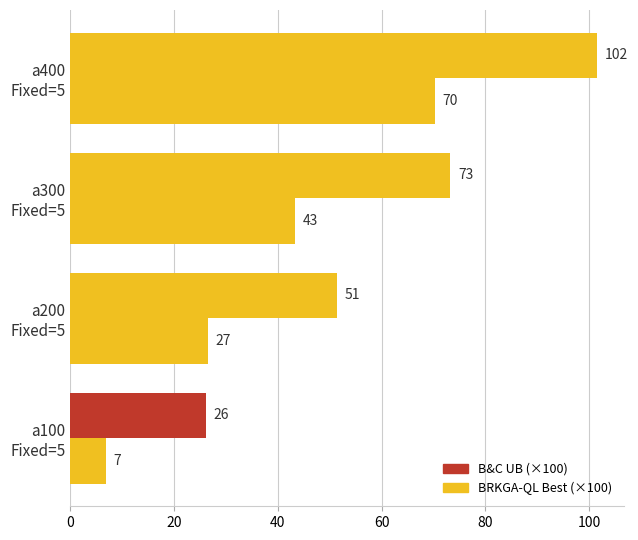

How many data points in B&C UB (×100) are less than 73?

2